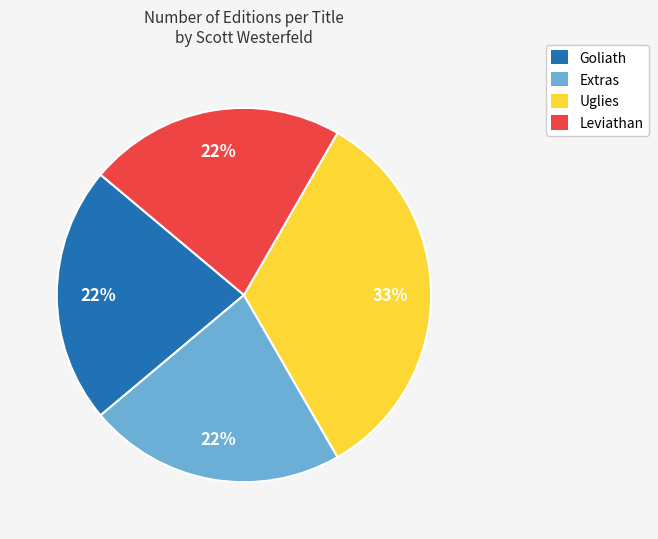

The Leviathan slice represents 22% of the pie. True or false?

True